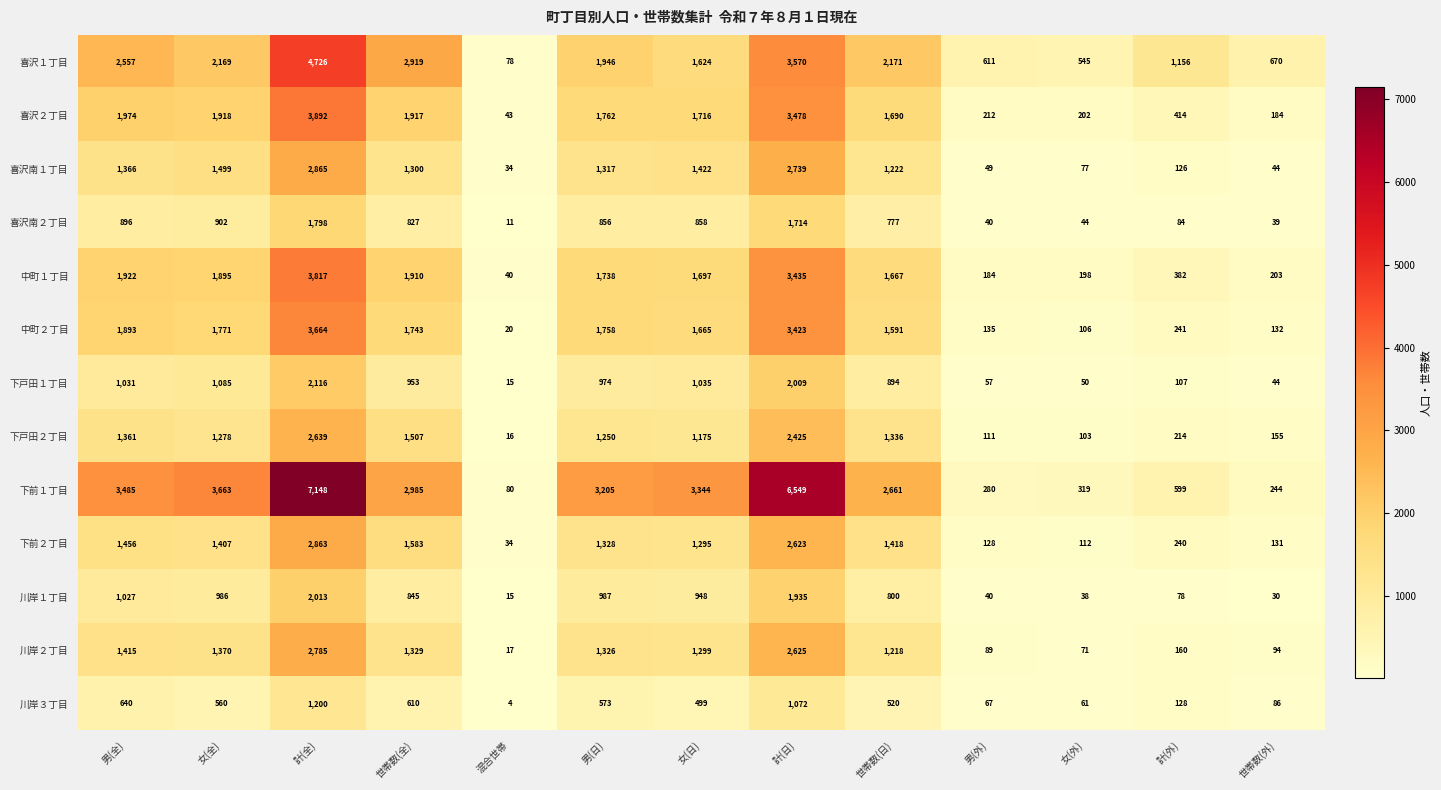

Which series has the largest total across all categories?

下前１丁目